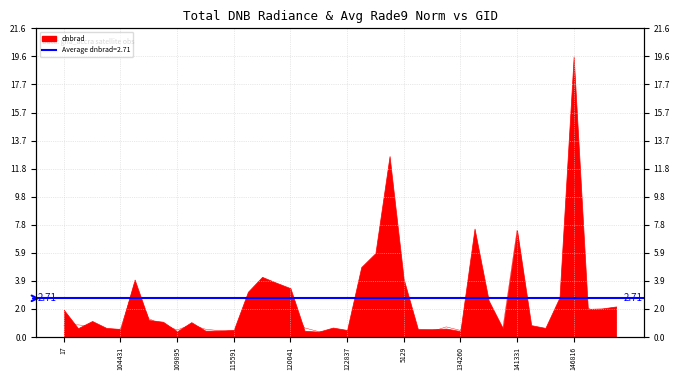

How many points are lower than both their immediate neighbors (excluding endpoints)?

8